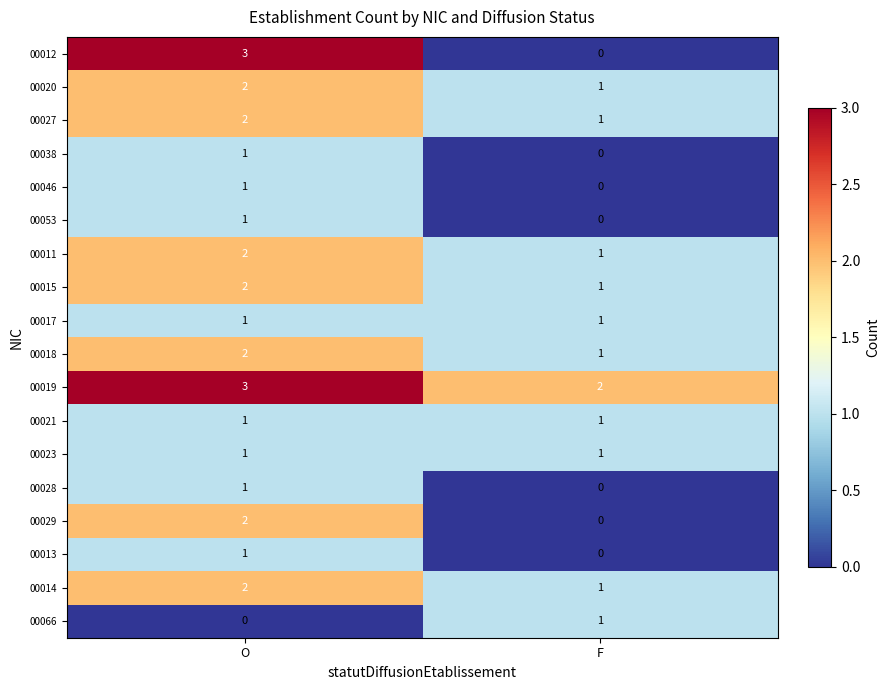

True or false: 00015 has a value of 3 at O.

False